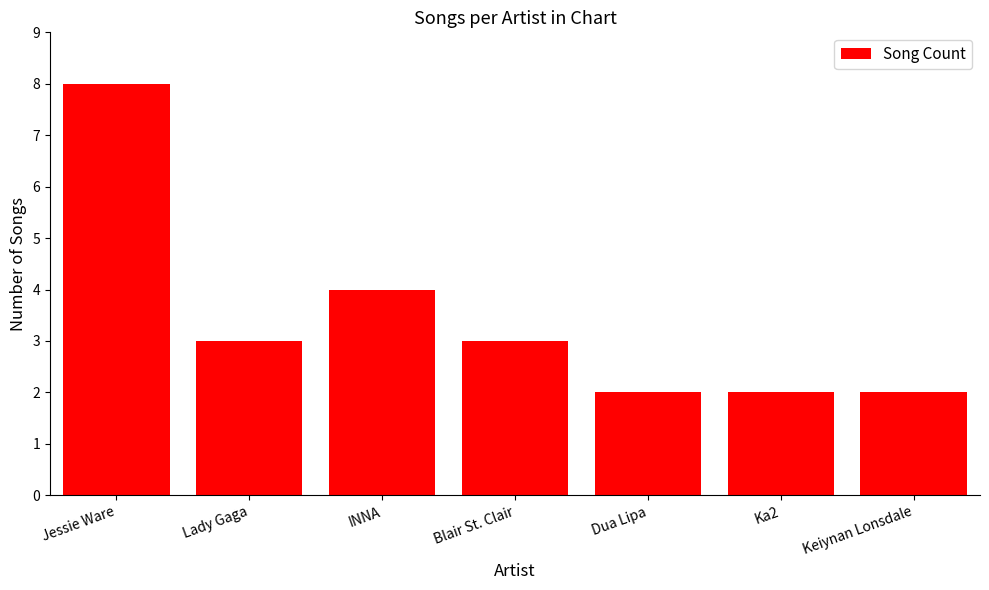

How many bars are there in total?

7